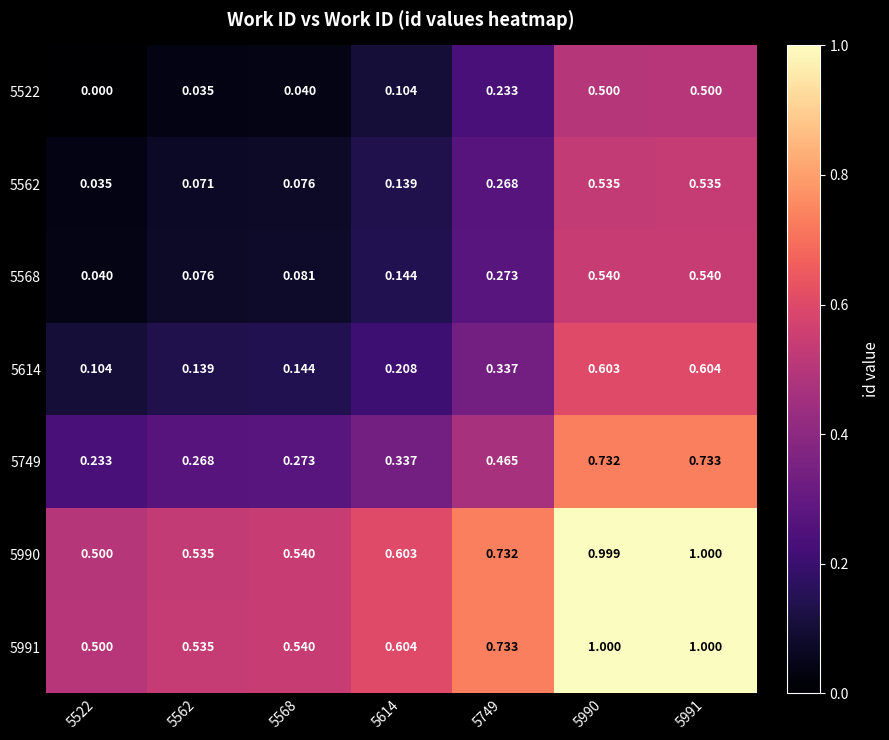

At how many categories does at least one series exceed 0?

7